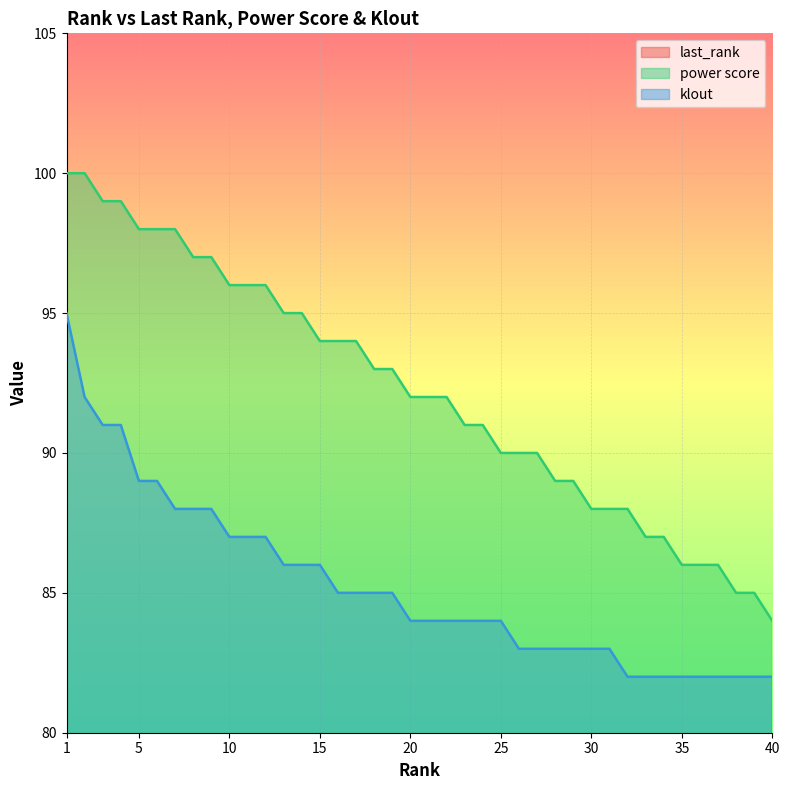

The power score series shows 89 at 29. True or false?

True